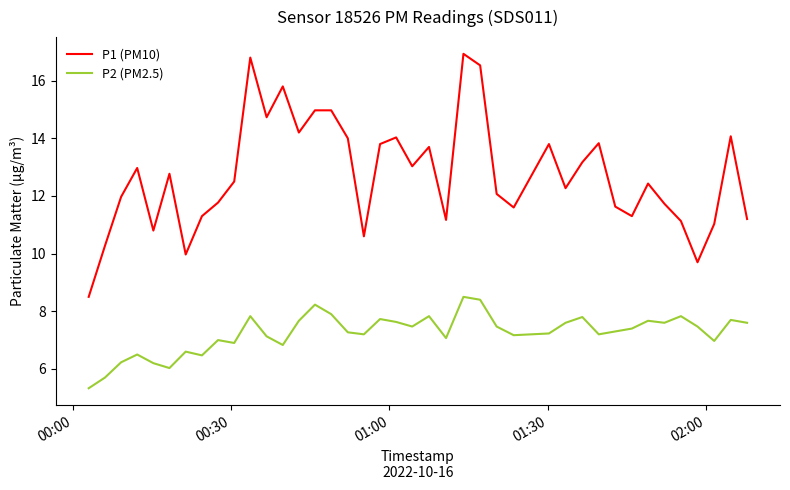

Does the chart have visible grid lines?

No